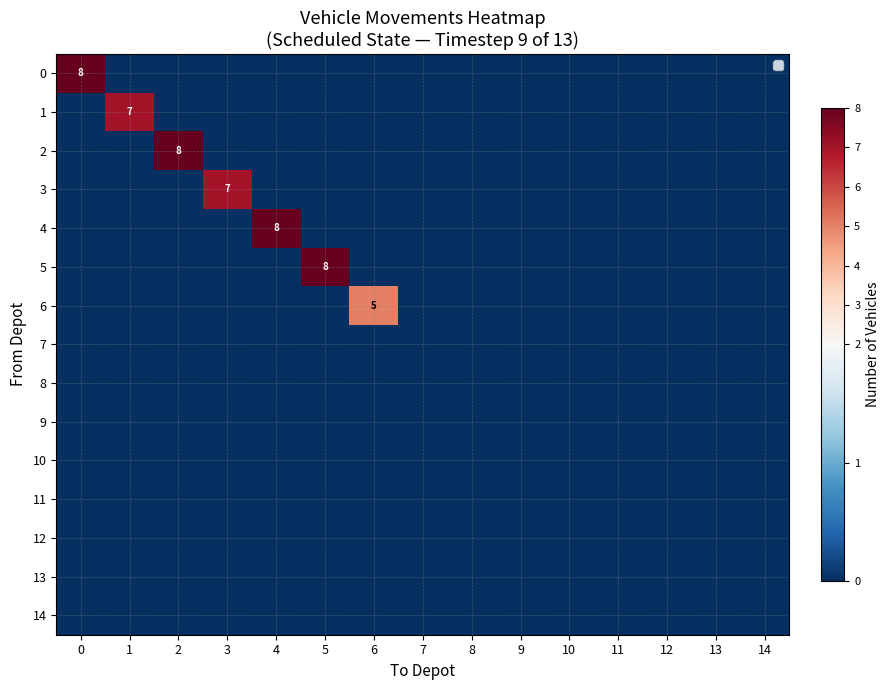

Rank the series at 13 from highest to lowest value.

0, 1, 2, 3, 4, 5, 6, 7, 8, 9, 10, 11, 12, 13, 14